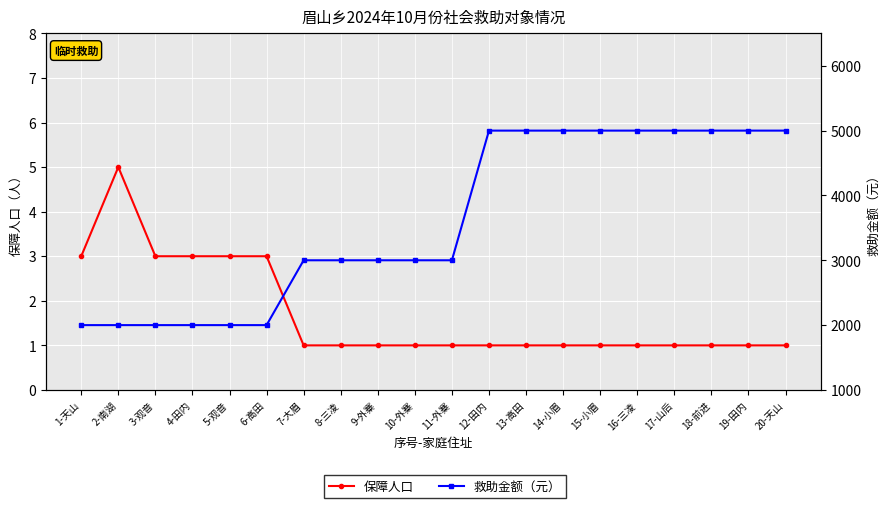

Is it true that 救助金额（元） equals 1048 at 5-观音?

False